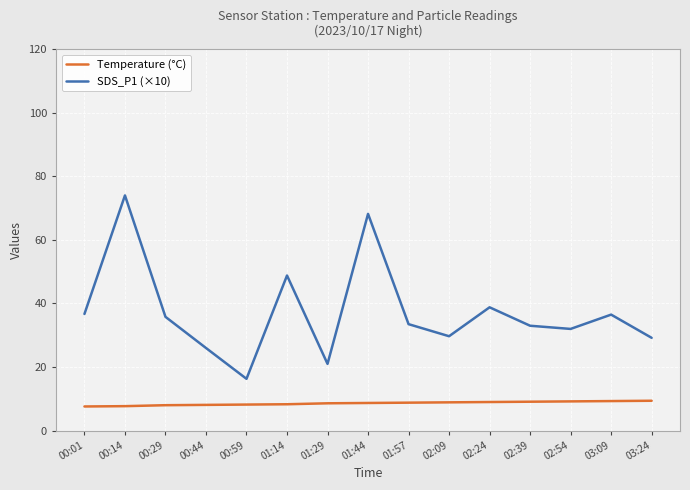

What is the approximate value of Temperature (°C) at 02:54?

9.2